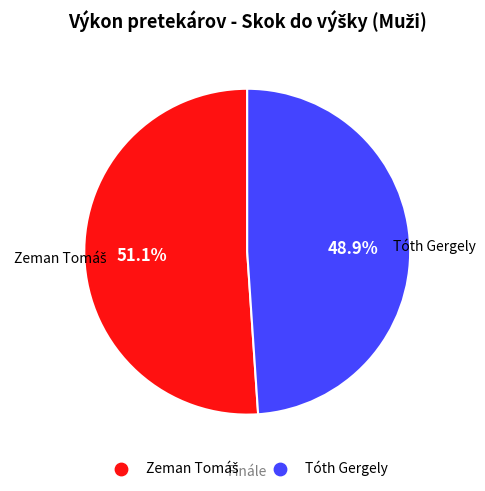

How much of the chart is everything except Tóth Gergely?

51.1%